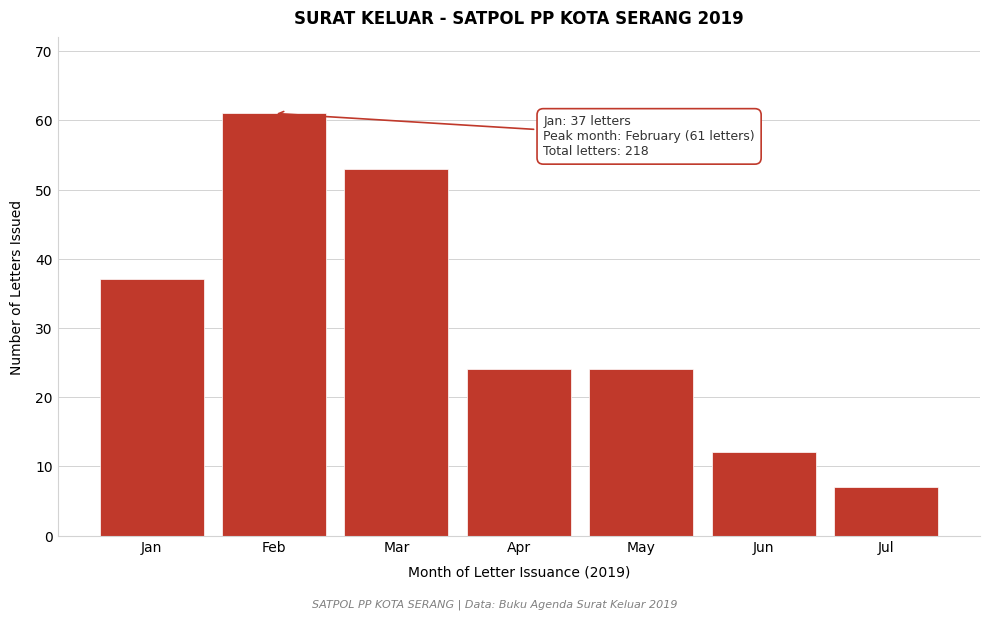

Reading left to right, extract all data points from this chart.

37	61	53	24	24	12	7